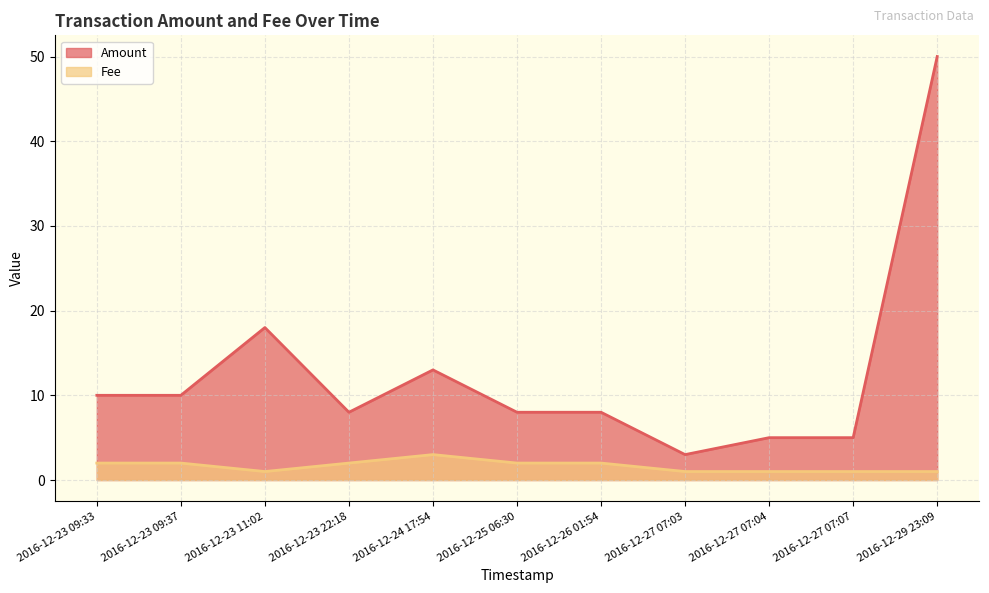

How many lines are shown in the chart?

2